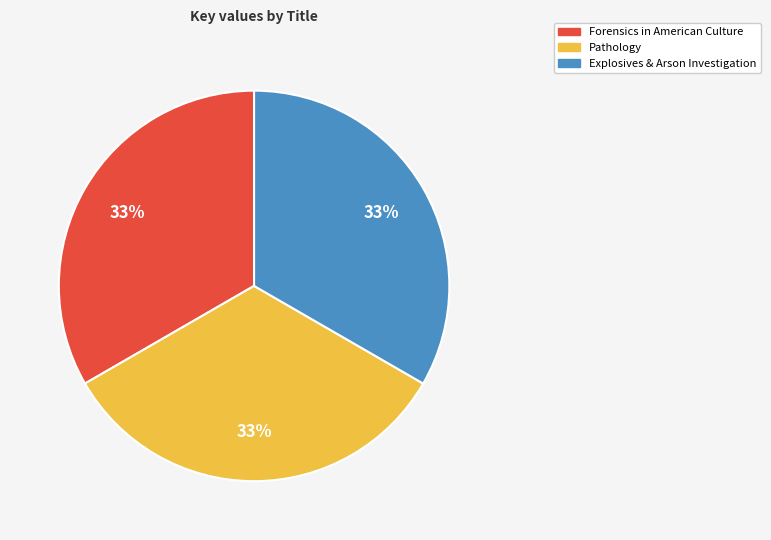

The Pathology slice represents 33% of the pie. True or false?

True